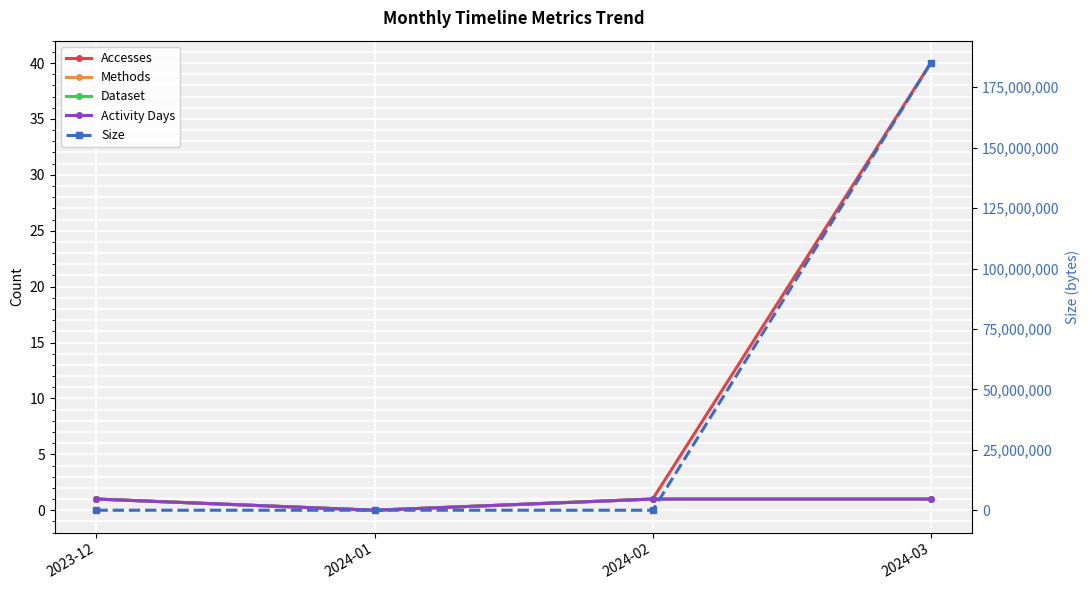

How many lines are shown in the chart?

5